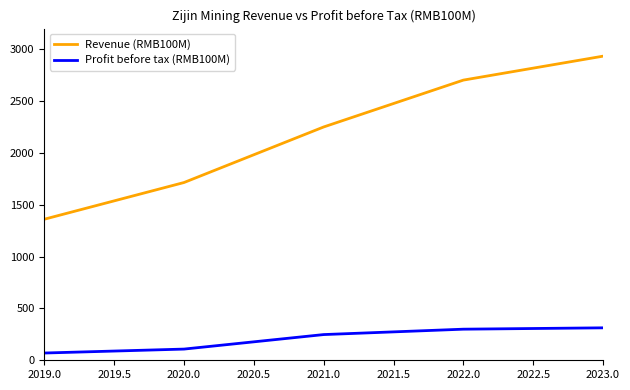

What is the sum of all Revenue (RMB100M) values?

10964